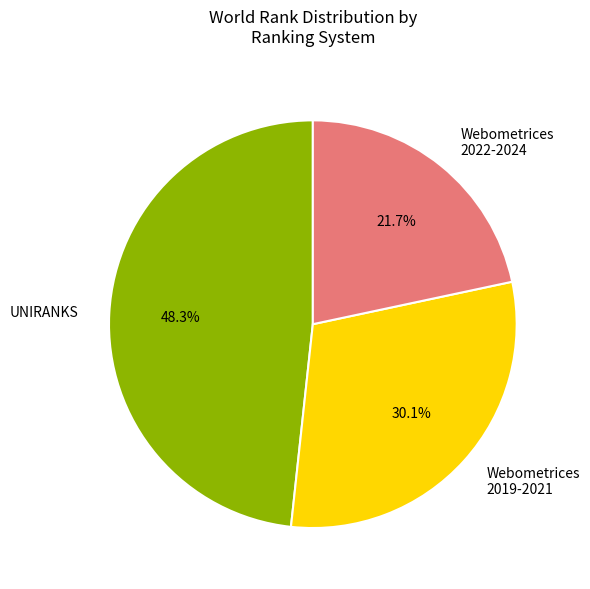

Which category has the biggest portion of the pie?

UNIRANKS